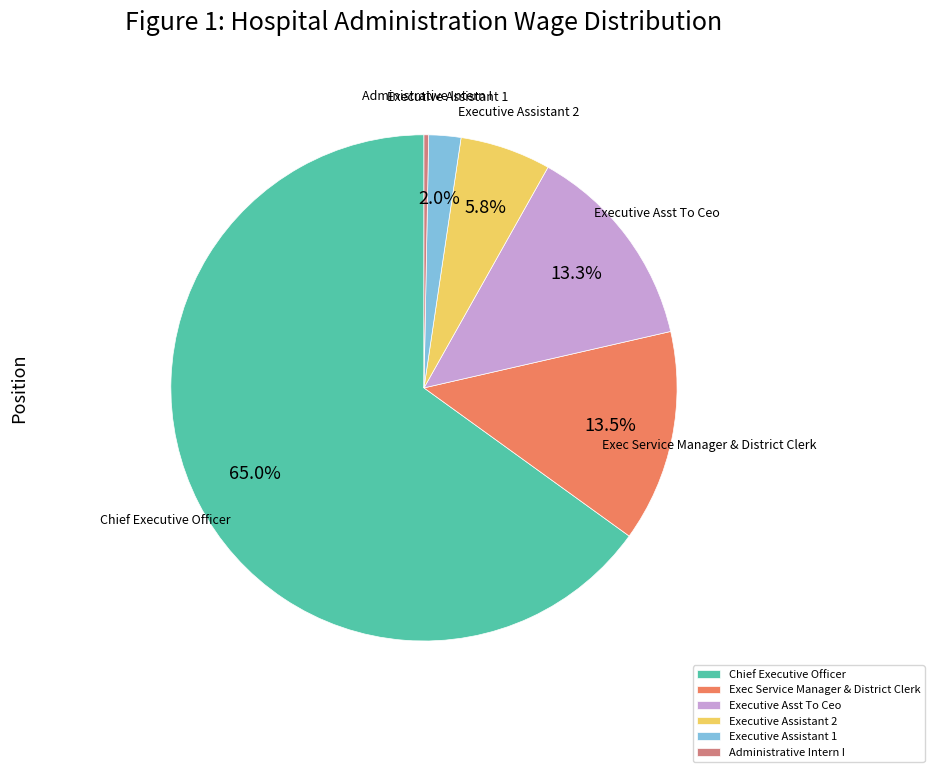

Is it true that Administrative Intern I is 13% of the pie?

False